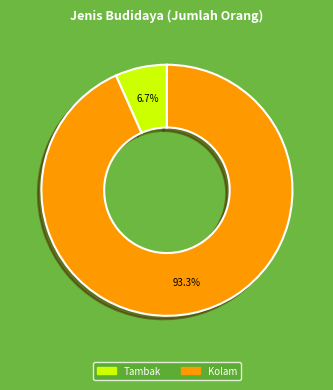

Which category has the biggest portion of the pie?

Kolam